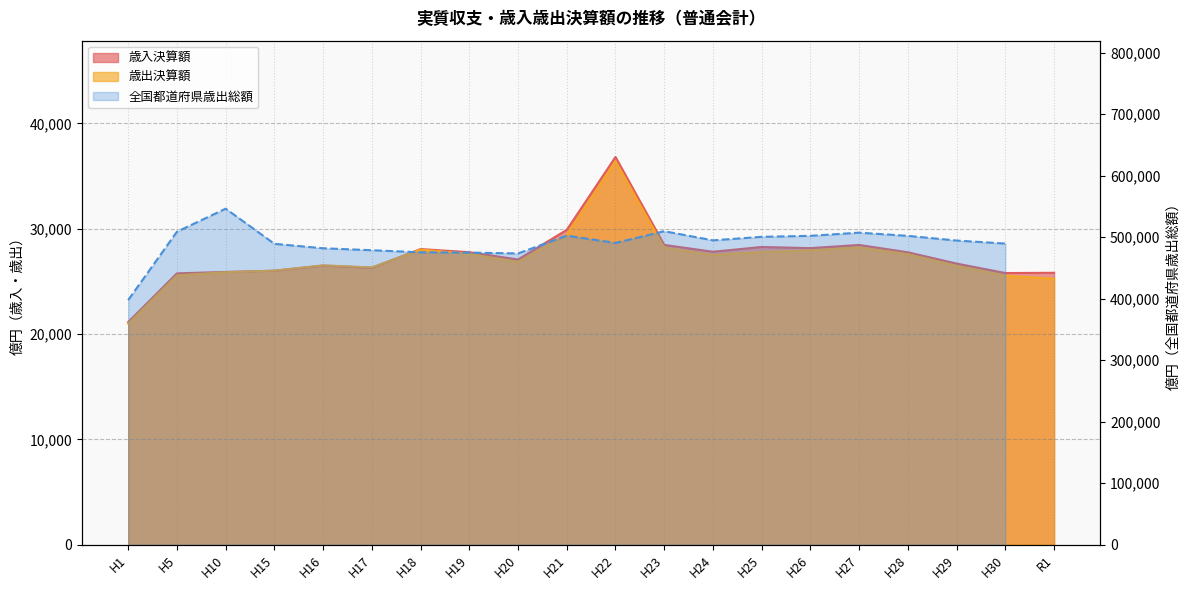

Is the value of 歳出決算額 at H17 greater than the value of 歳入決算額 at H19?

No